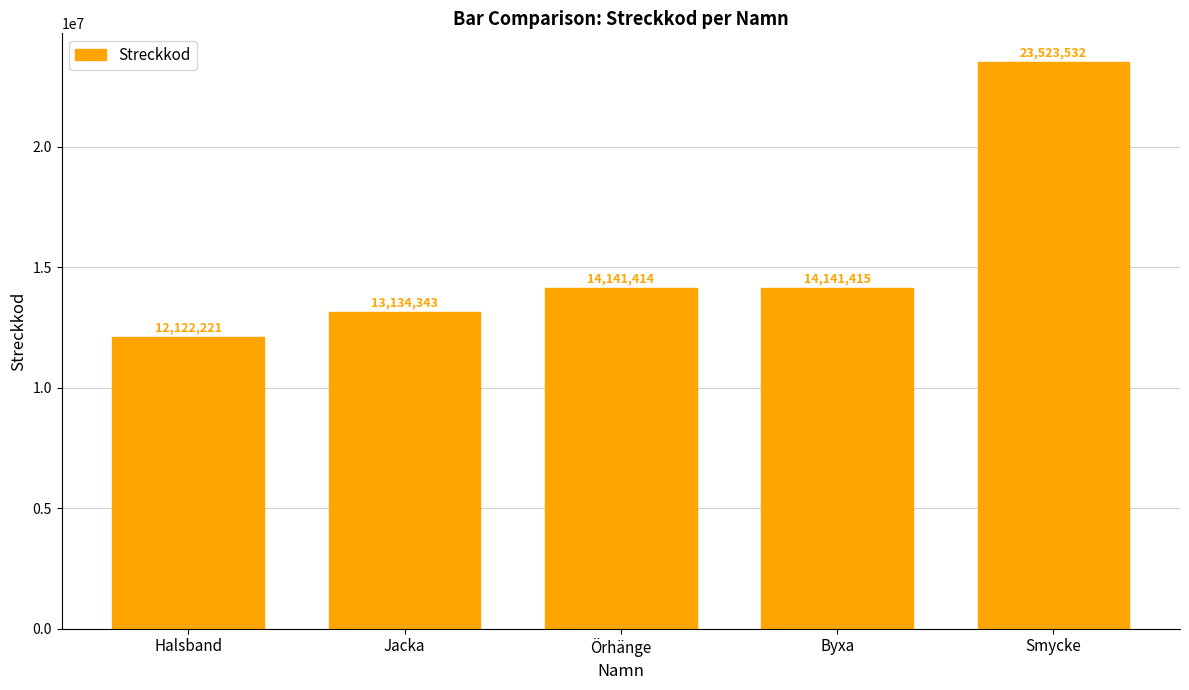

What is the label of the 5th bar from the right?

Halsband